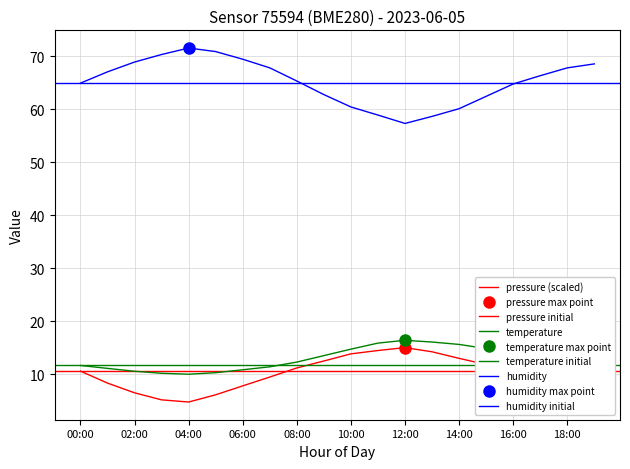

True or false: pressure has a value of 9.0 at 14:00.

False